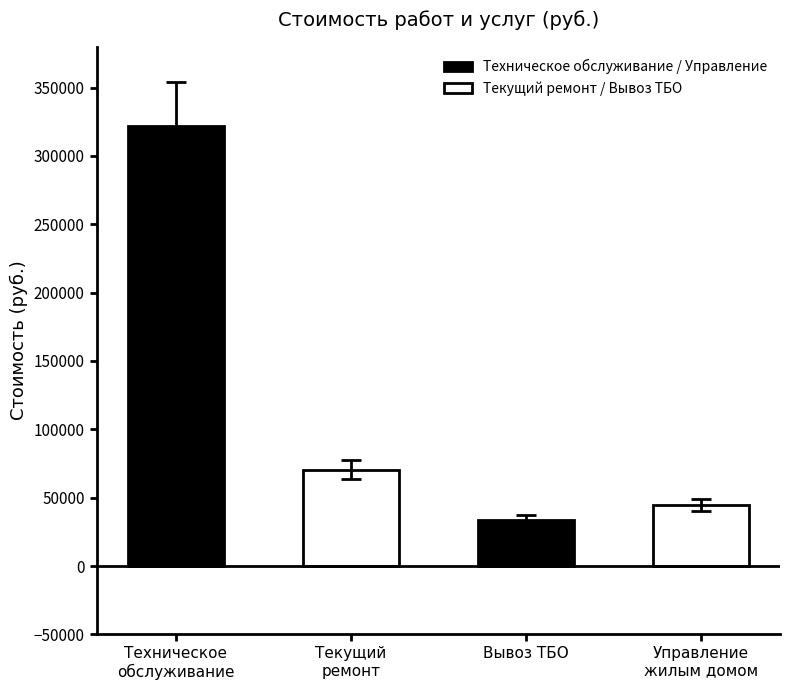

What is the smallest value displayed?

33916.6